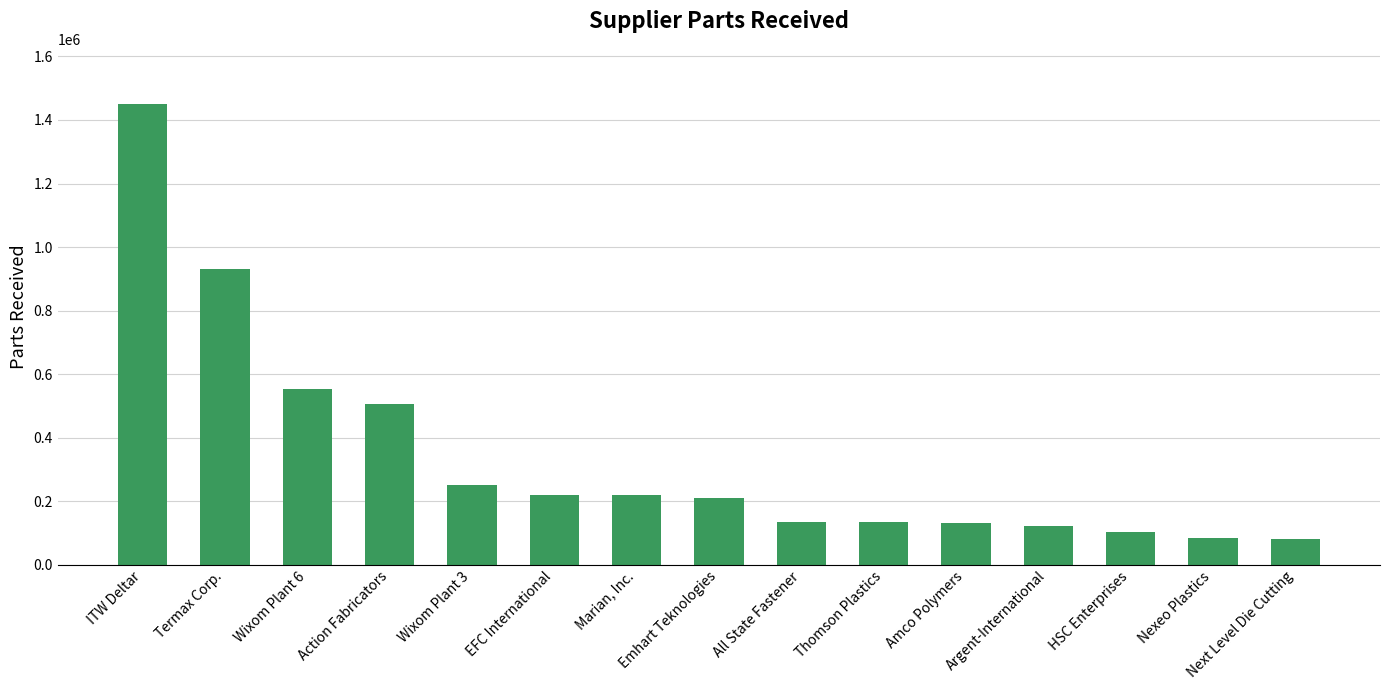

Which has a higher value, Thomson Plastics or Emhart Teknologies?

Emhart Teknologies